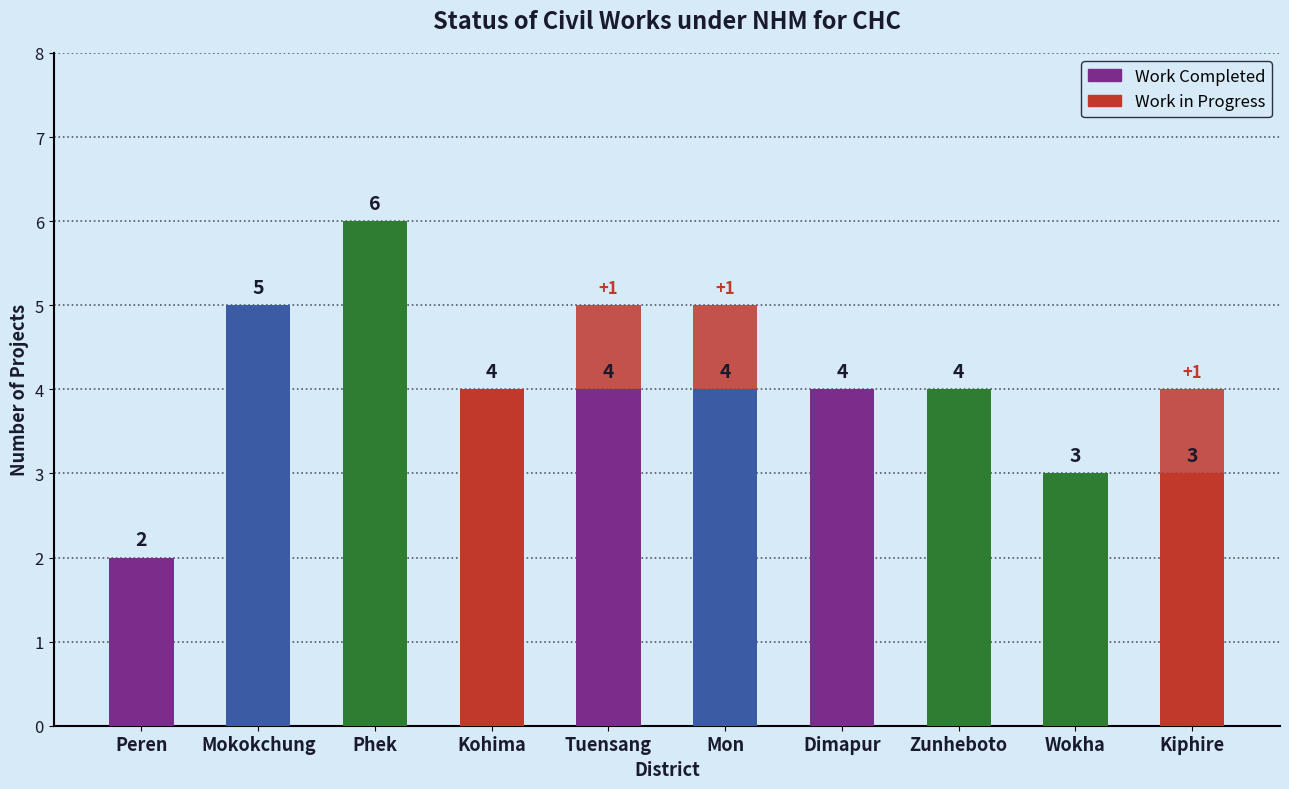

Are the bars horizontal?

No